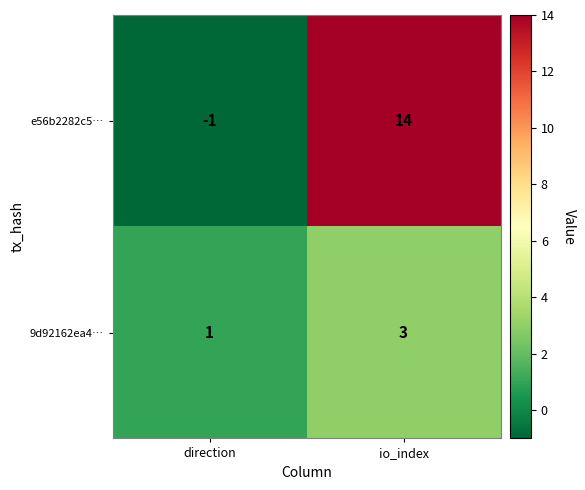

At how many categories does at least one series exceed 7?

1